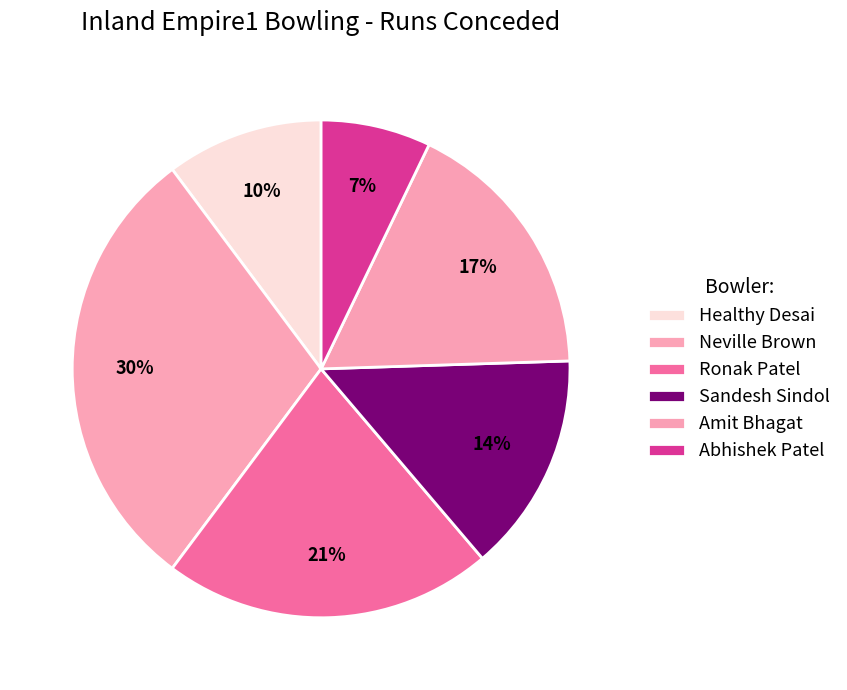

To the nearest percent, what portion does Amit Bhagat represent?

17%